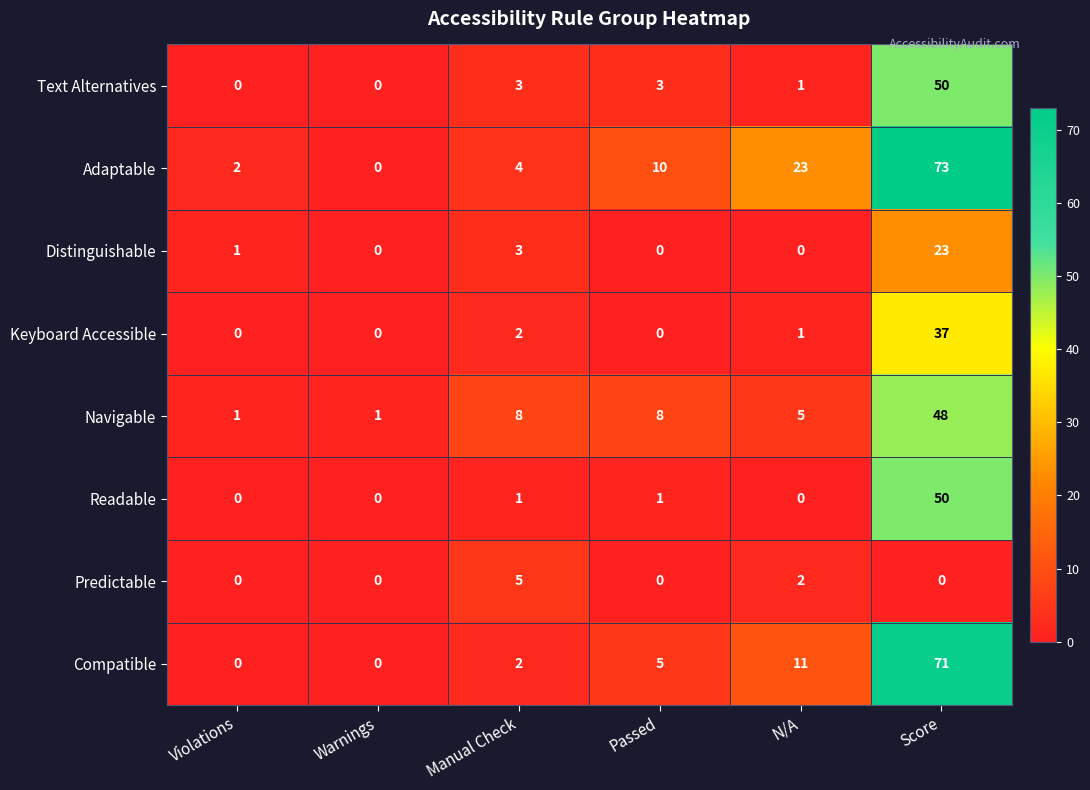

What is the difference between the maximum and minimum values in the Text Alternatives series?

50